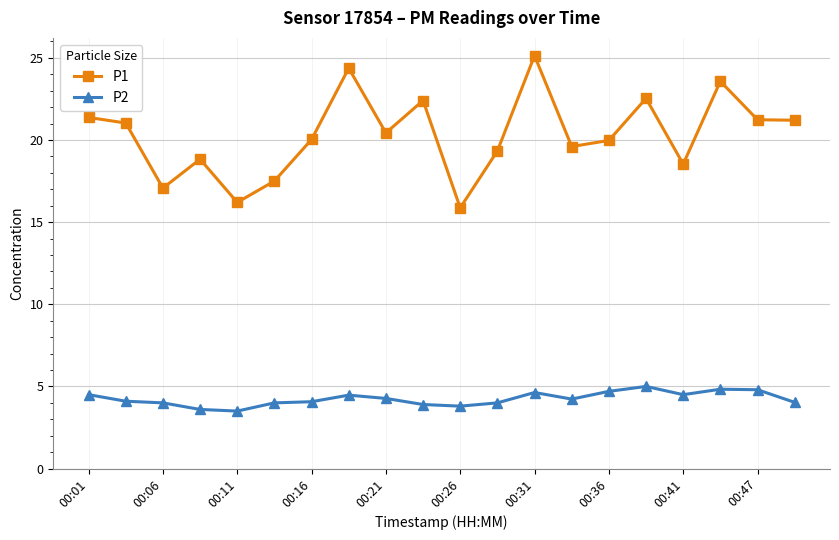

Which series has the largest total across all categories?

P1